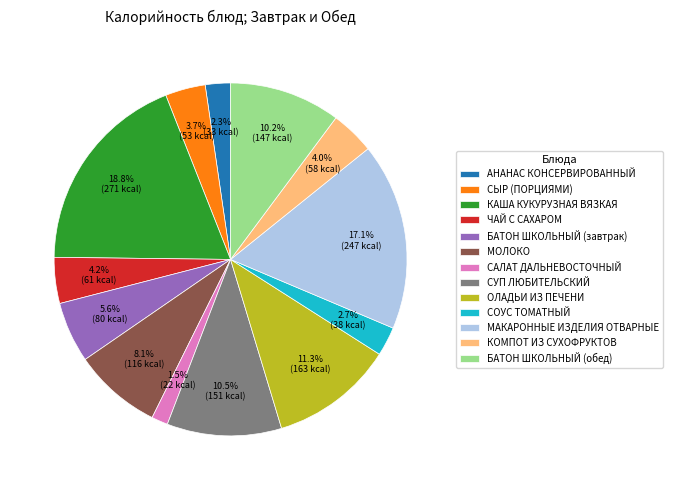

What is the smallest slice in the pie chart?

САЛАТ ДАЛЬНЕВОСТОЧНЫЙ